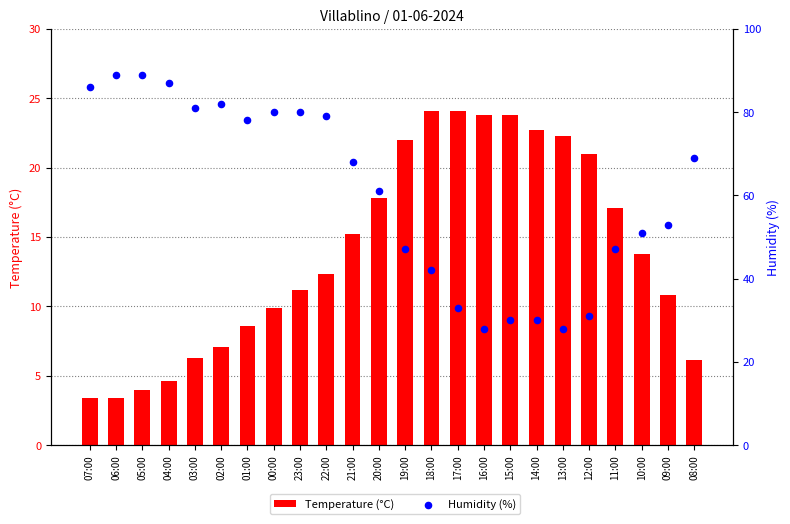

Which series has the largest total across all categories?

Humidity (%)